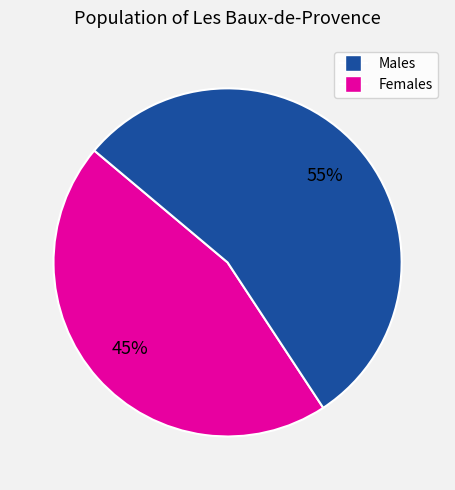

Count the number of slices in the pie.

2